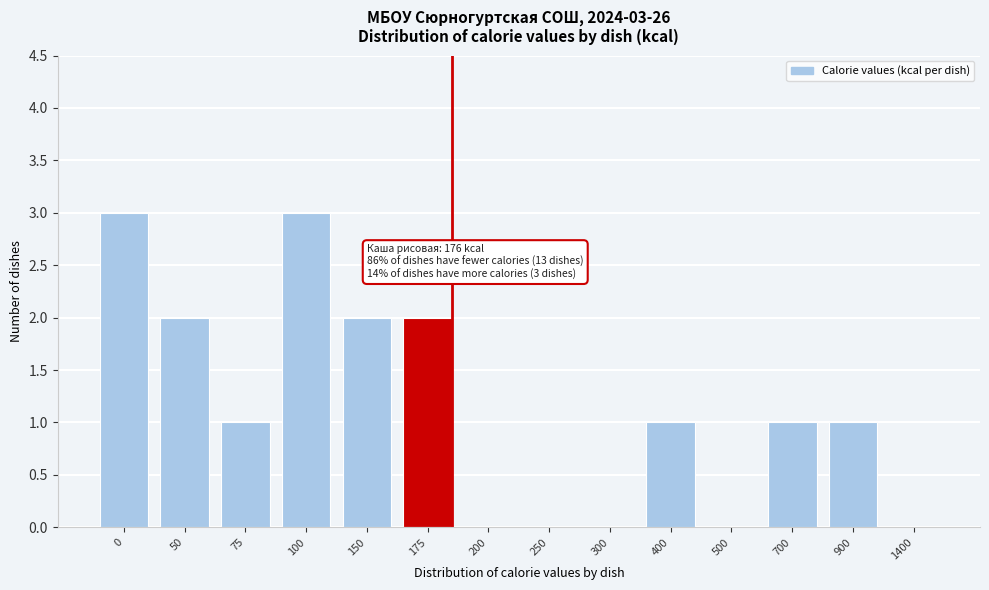

Reading left to right, what are all the values shown in this chart?

0=3	50=2	75=1	100=3	150=2	175=2	200=0	250=0	300=0	400=1	500=0	700=1	900=1	1400=0